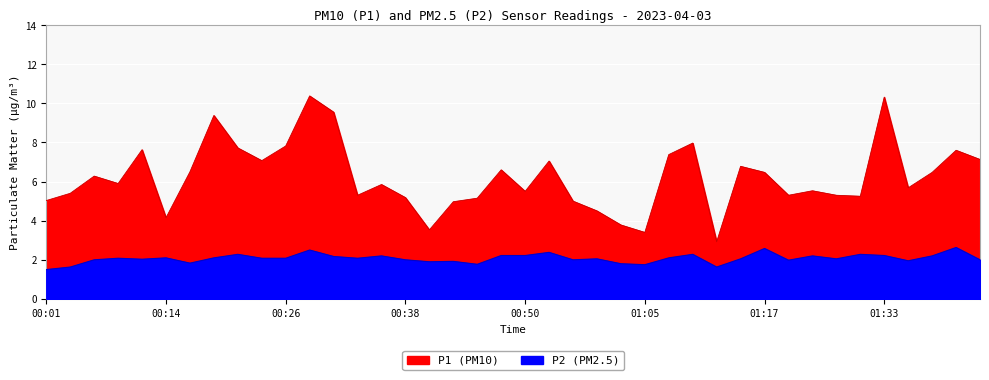

Which series has the largest total across all categories?

P1